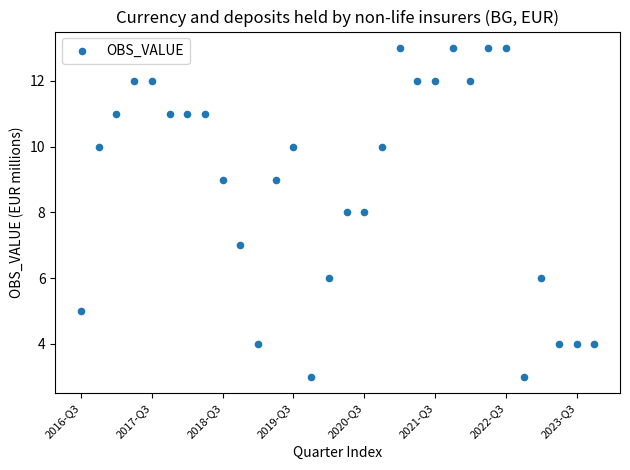

What is the range of Y values (max minus min)?

10